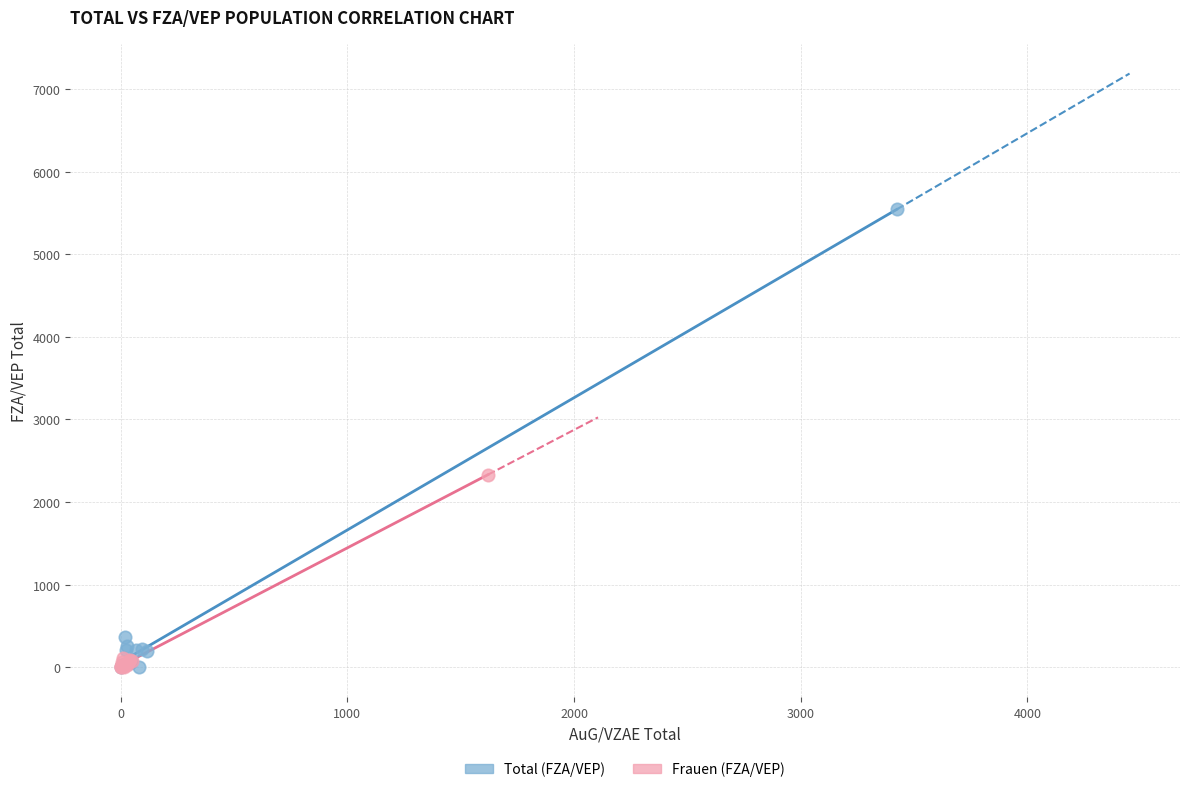

Which series reaches the maximum Y coordinate?

Total (FZA/VEP)